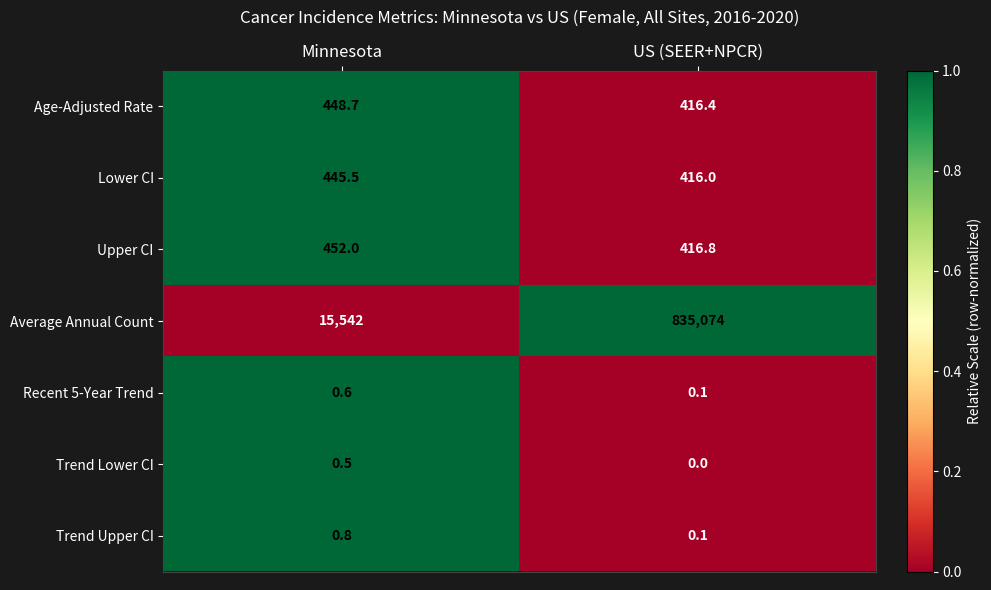

At how many categories does at least one series exceed 0?

2